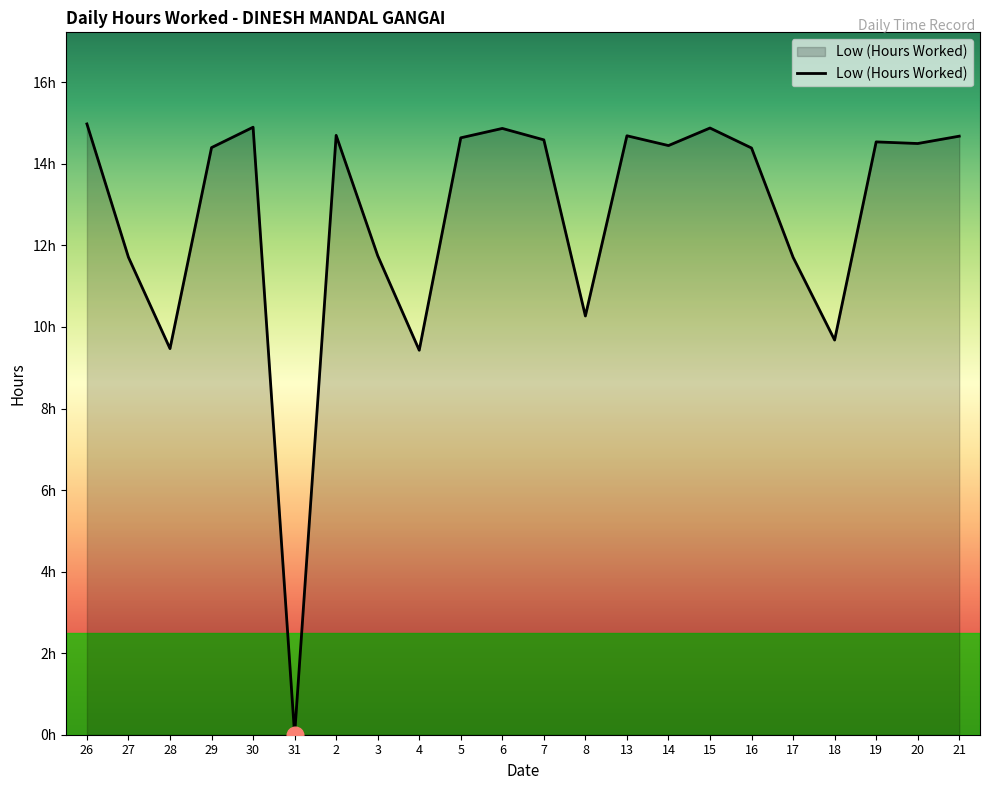

Reading right to left, list all the values displayed in this chart.

14.7	14.5	14.5	9.7	11.7	14.4	14.9	14.4	14.7	10.3	14.6	14.9	14.6	9.4	11.8	14.7	0.0	14.9	14.4	9.5	11.7	15.0